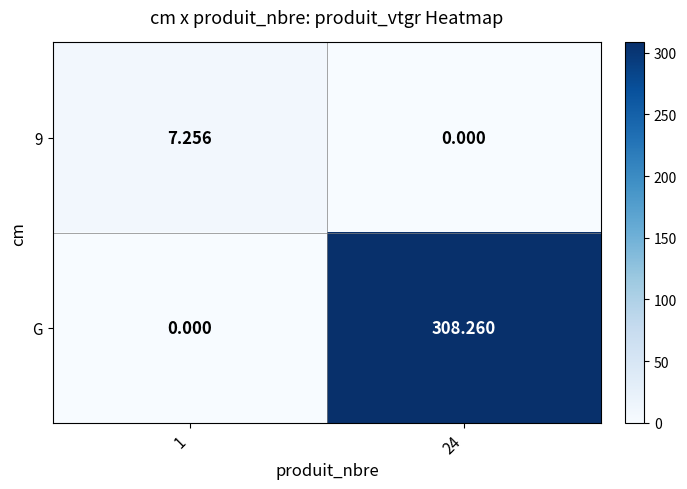

How many values in the G series are below 308?

1